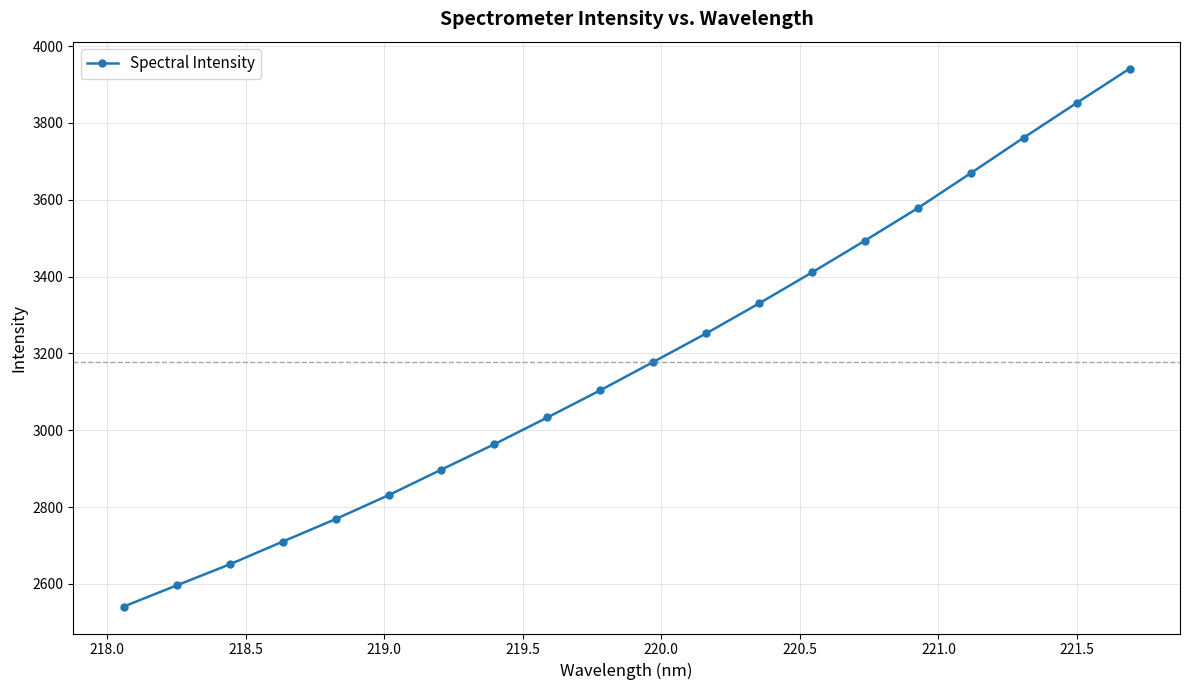

What is the sum of all values?

63565.5